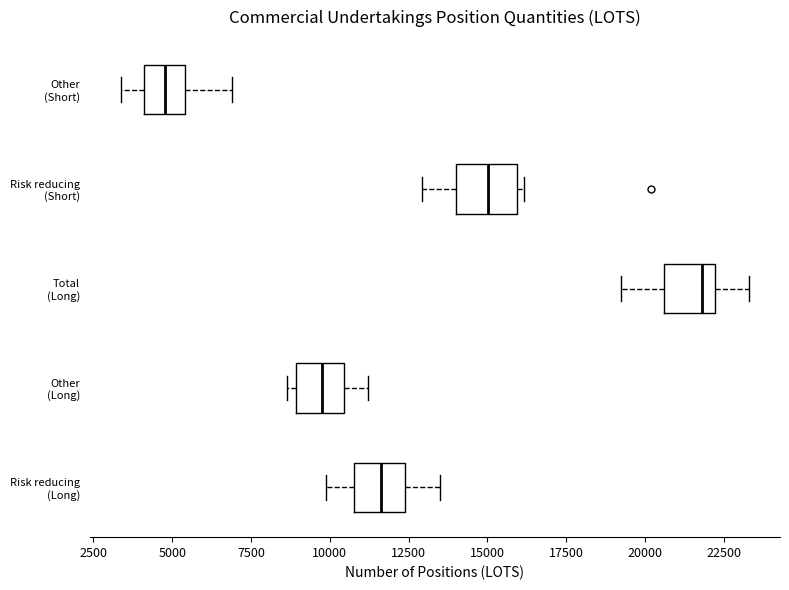

Reading bottom to top, transcribe this box plot: for each box, give where its median line is, the range the box spans, and where its two whiskers end, as read against the x-axis. The values are not printed on the chart, so give them approximately, as read against the axis.

Risk reducing (Long): median 11500, box 11000 to 12500, whiskers 10000 to 13500
Other (Long): median 10000, box 9000 to 10500, whiskers 8500 to 11000
Total (Long): median 22000 (just left of the box's right edge), box 20500 to 22000, whiskers 19000 to 23500
Risk reducing (Short): median 15000, box 14000 to 16000, whiskers 13000 to 16000 (just right of the box's right edge)
Other (Short): median 5000, box 4000 to 5500, whiskers 3500 to 7000